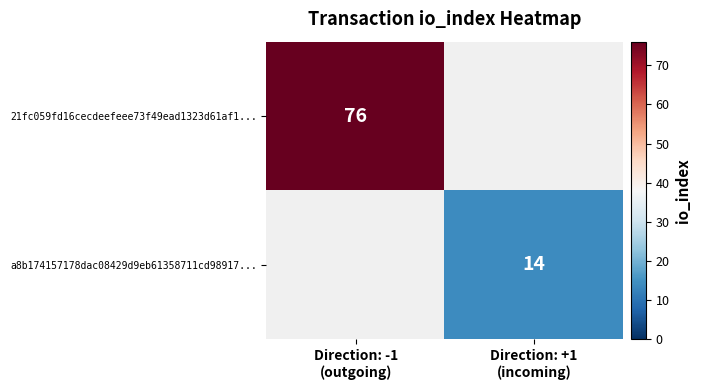

Which series has the largest range (max minus min)?

21fc059fd16cecdeefeee73f49ead1323d61af1...